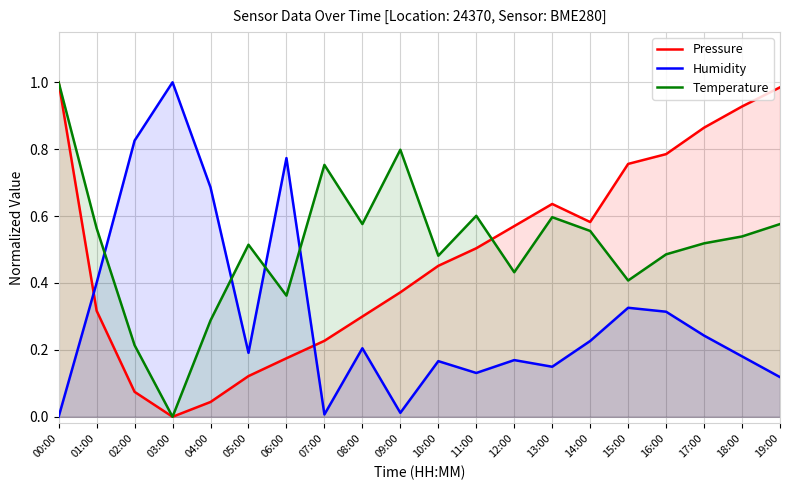

What is the label of the 3rd point from the left?

02:00